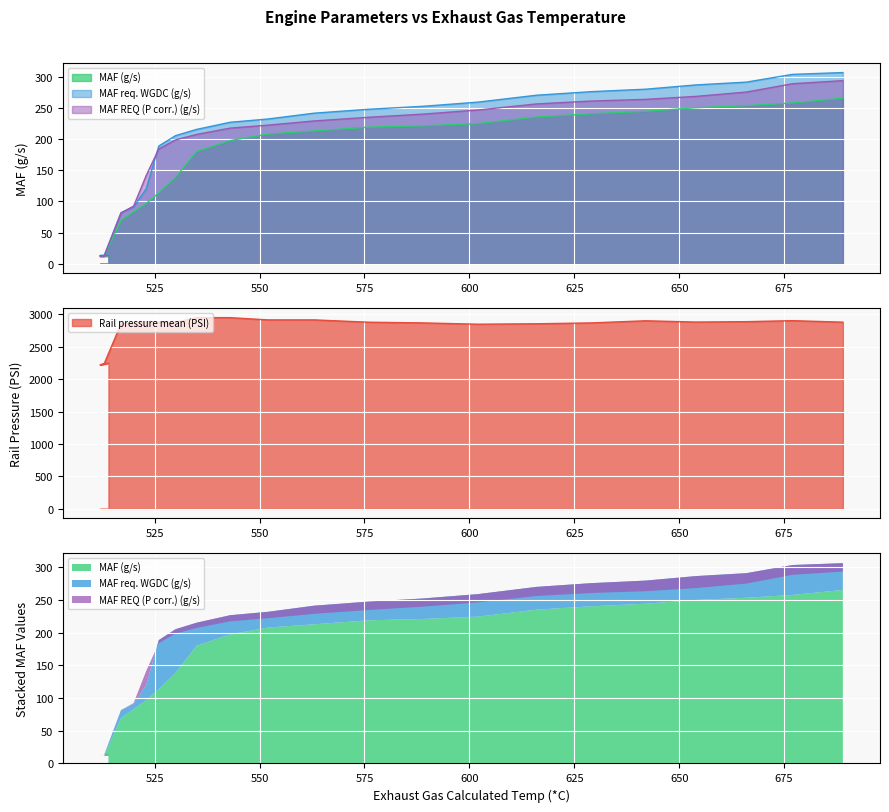

True or false: MAF REQ (P corr.) (g/s) and Rail pressure mean (PSI) cross at least once.

False